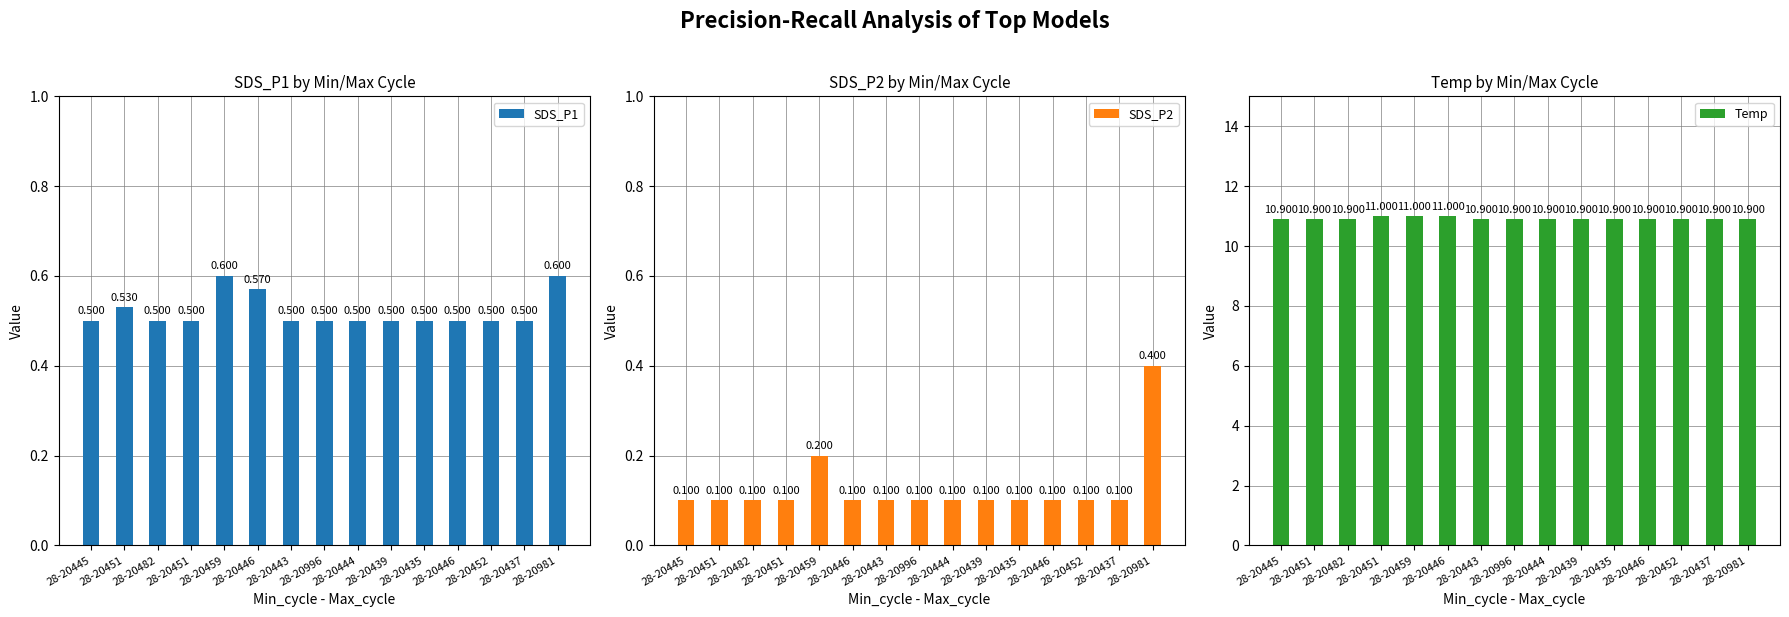

Which category has the highest value in the SDS_P1 series?

28-20459